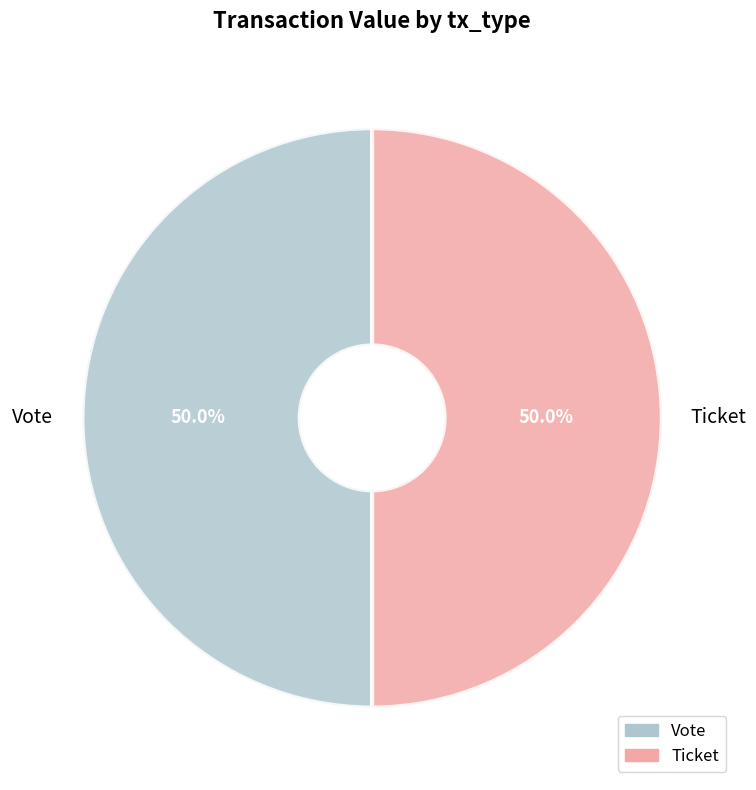

To the nearest percent, what is the combined percentage of Ticket and Vote?

100%